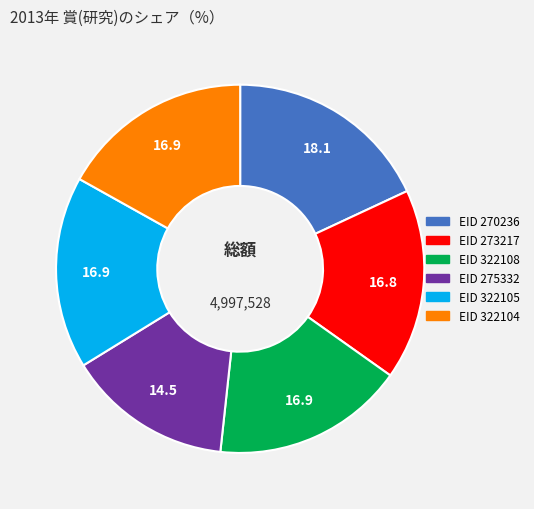

Does any single category account for the majority?

No